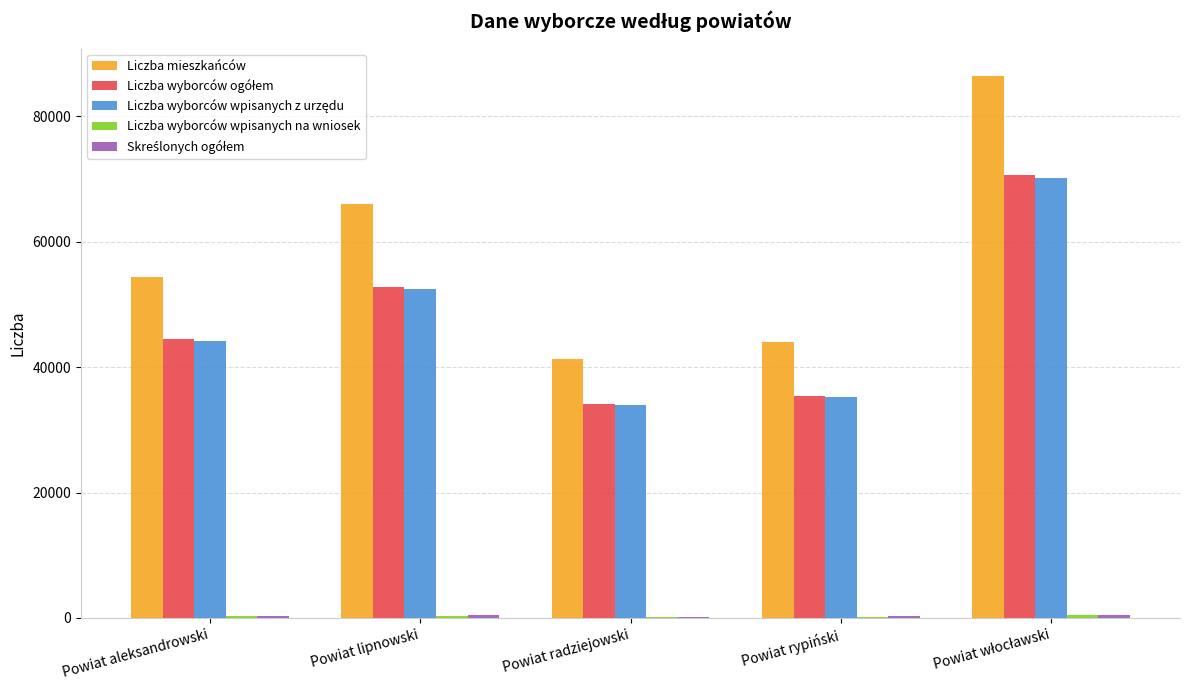

Between Powiat lipnowski and Powiat radziejowski, which series saw the biggest shift?

Liczba mieszkańców